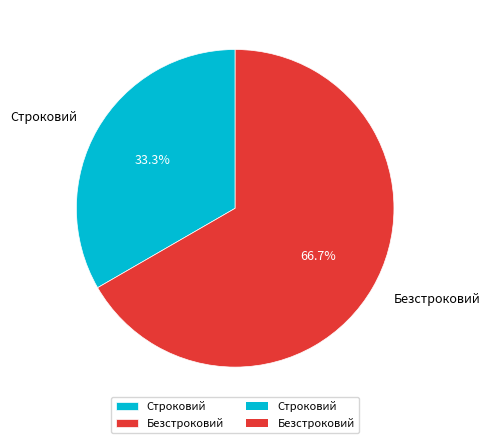

Does Строковий account for over 50% of the chart?

No